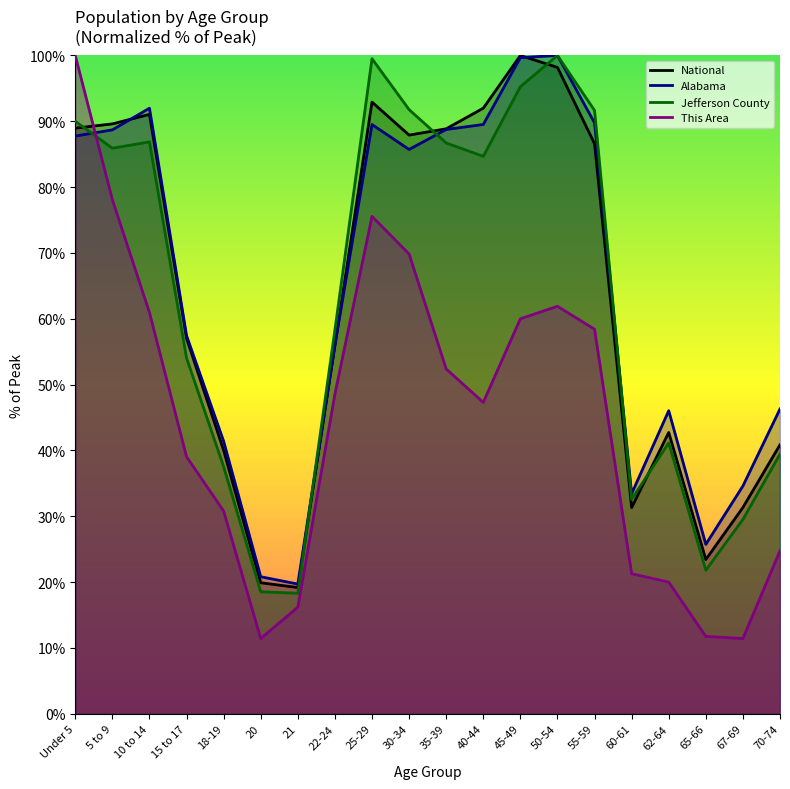

What is the label of the 9th point from the left?

25-29